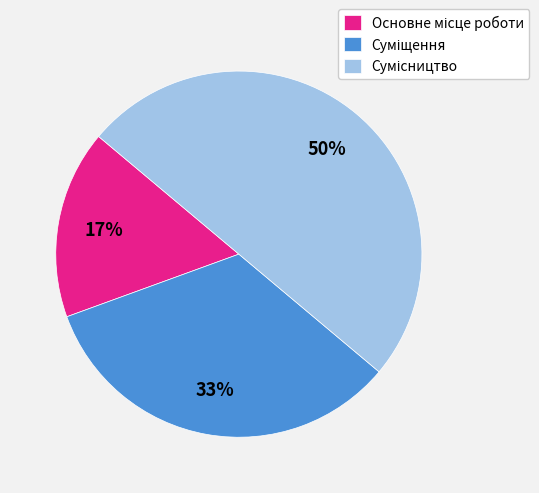

To the nearest percent, what is the average slice percentage?

33%